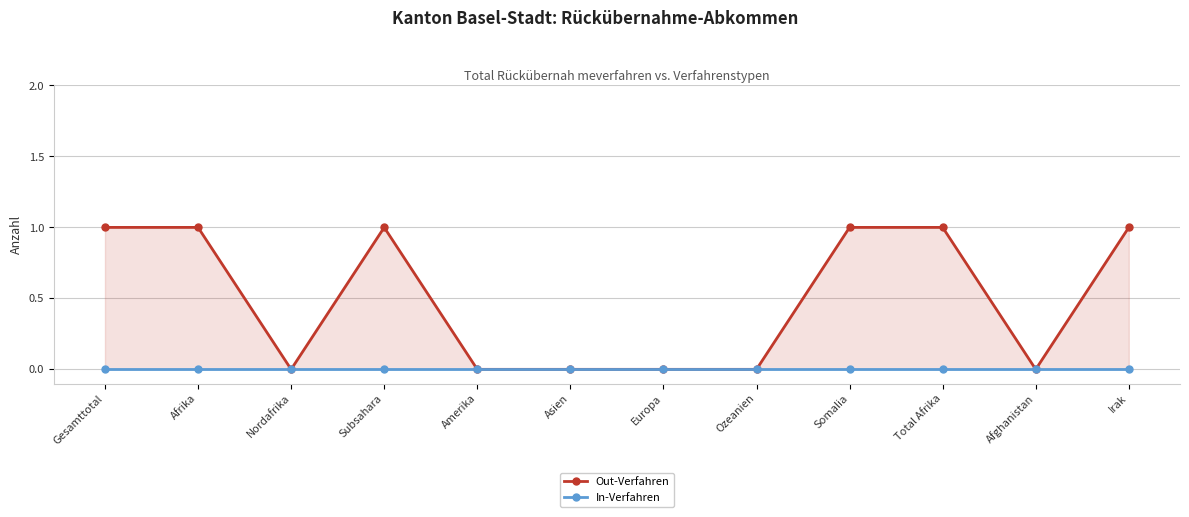

Which category has the lowest value across all series?

Nordafrika